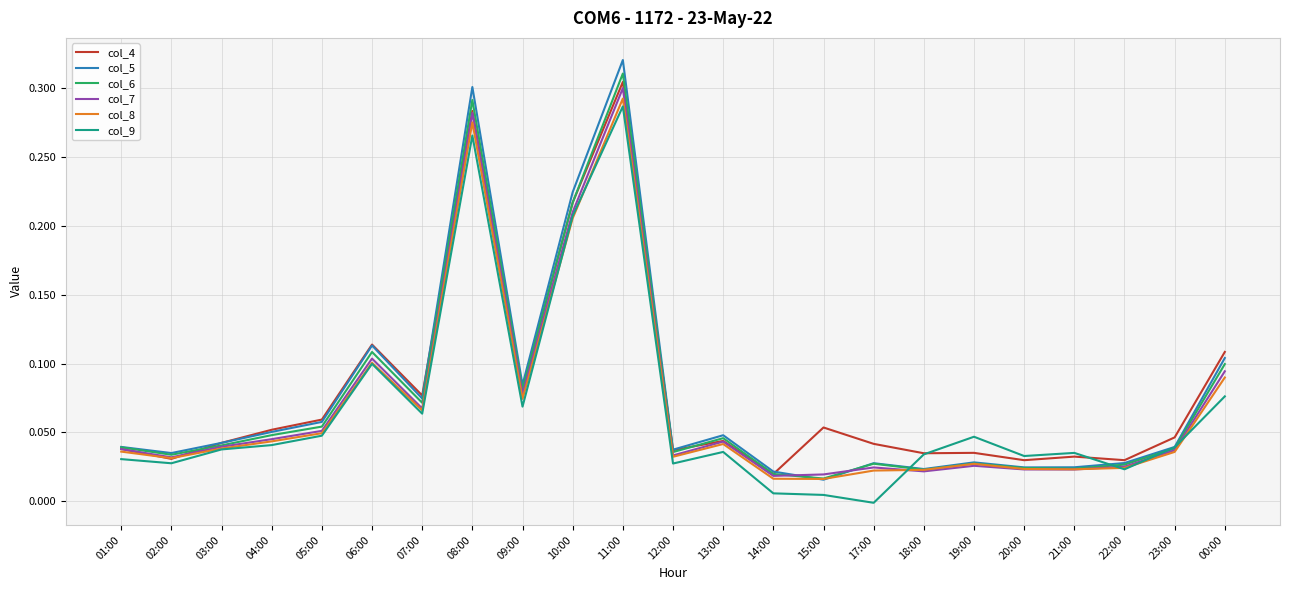

True or false: col_6 and col_7 cross at least once.

True